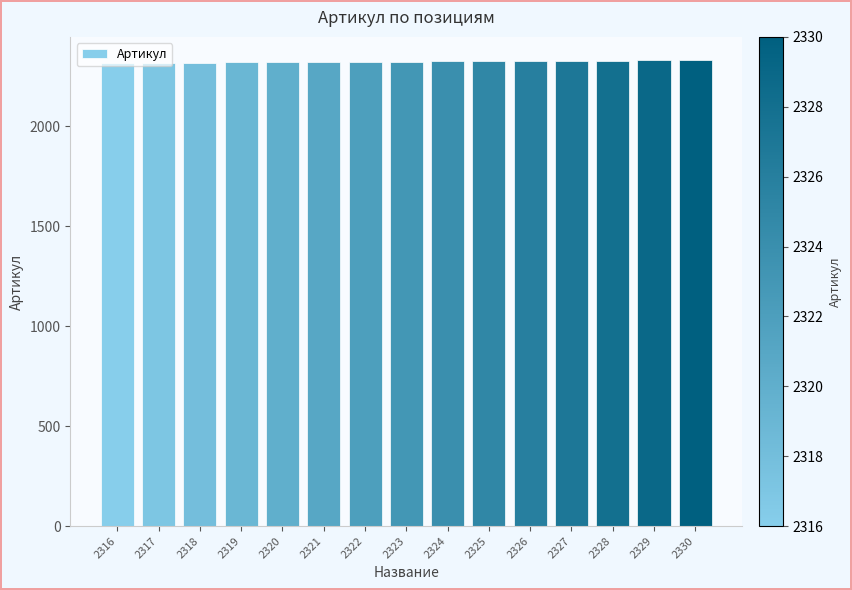

Are the bars grouped side by side (vs. stacked)?

No